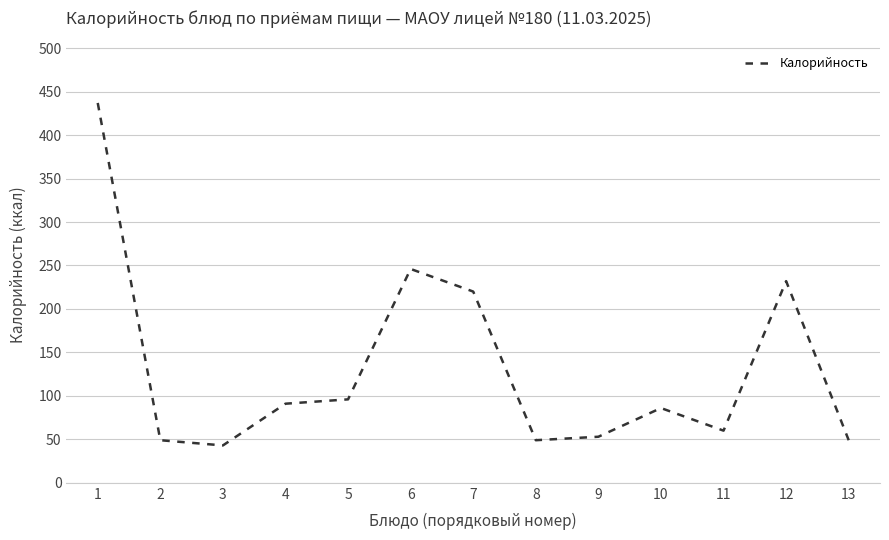

At which category does the chart reach its minimum across all series?

3